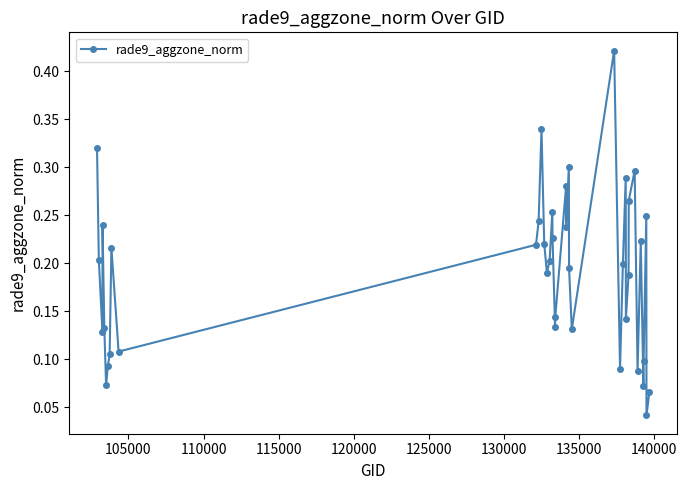

Count the values in the range 0 to 1.

40